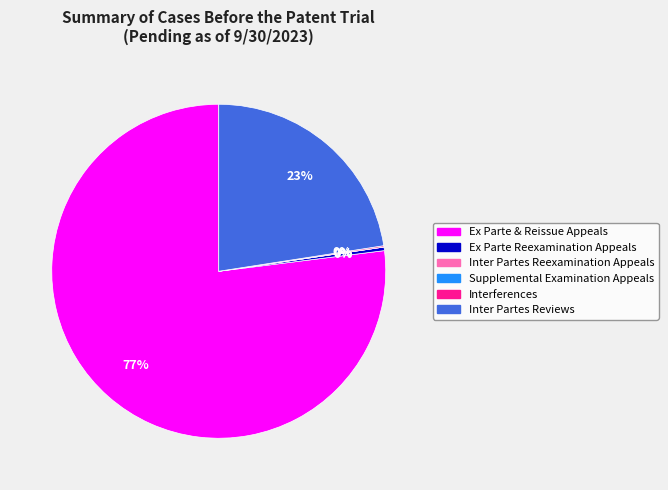

Is it true that Inter Partes Reviews is 23% of the pie?

True